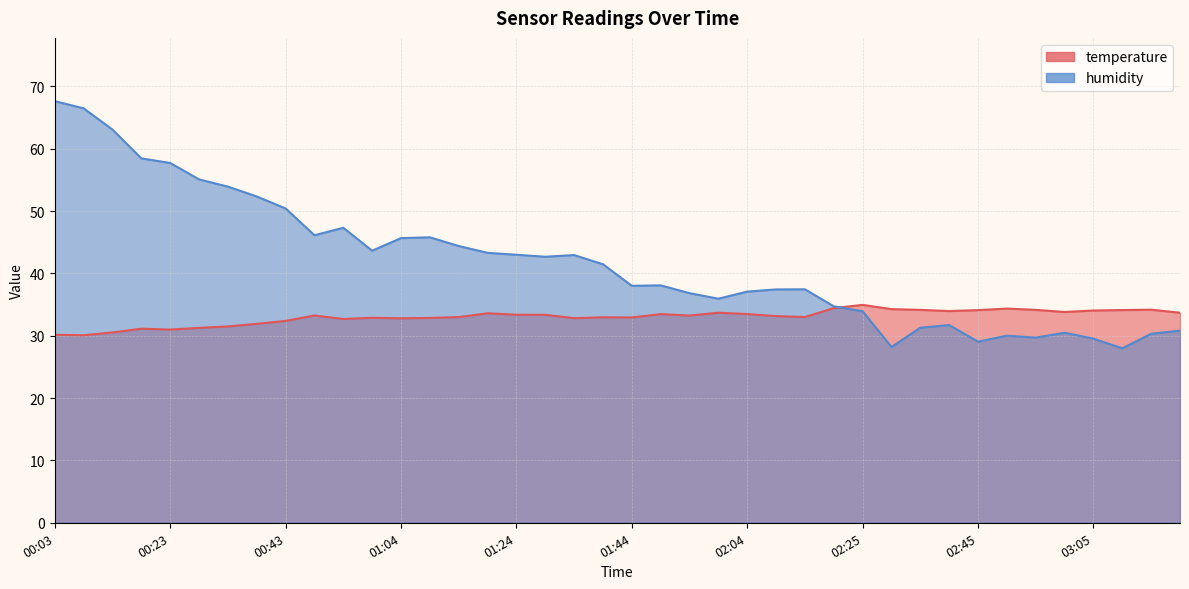

Between 00:18 and 03:00, which series saw the biggest shift?

humidity